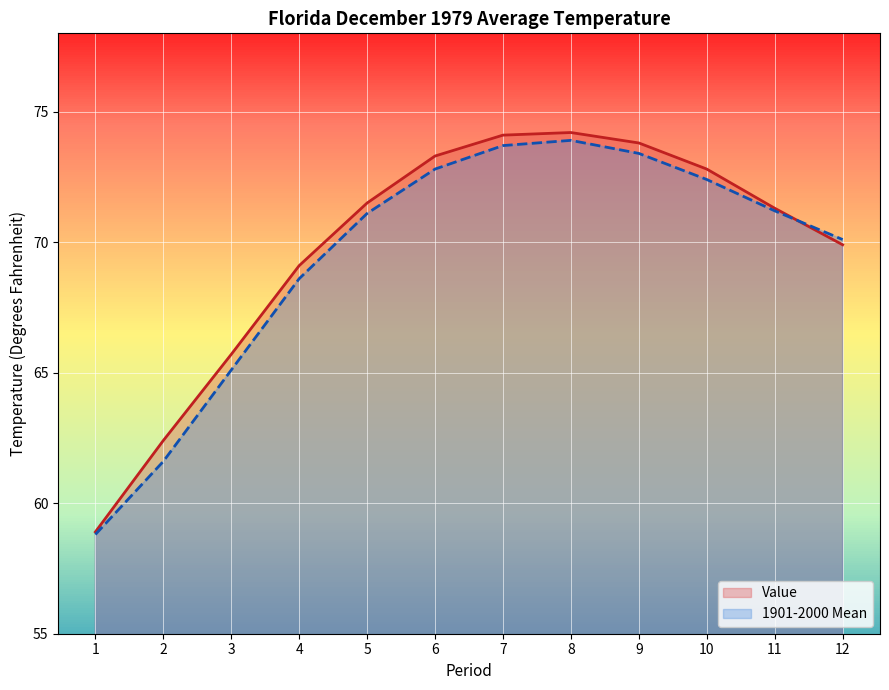

What is the smallest value displayed?

58.8